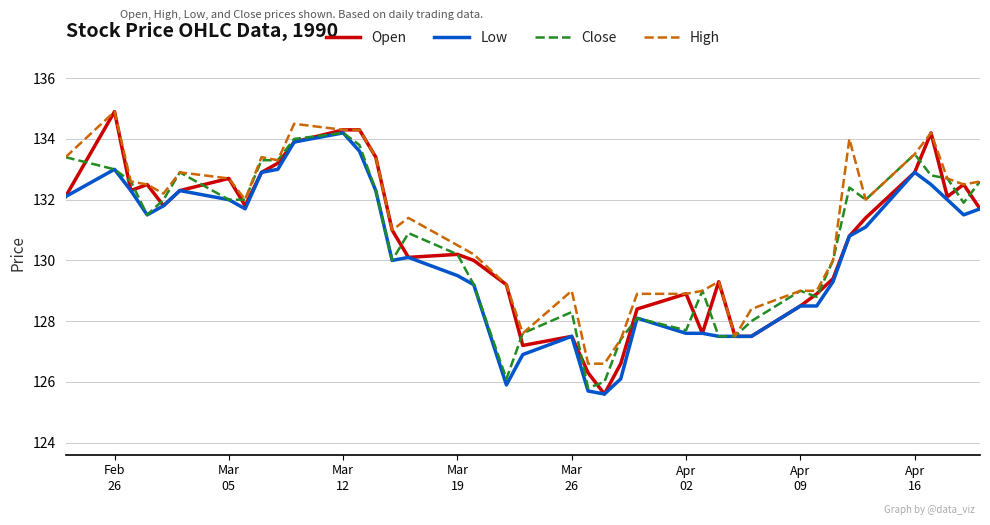

What is the smallest value displayed?

125.6